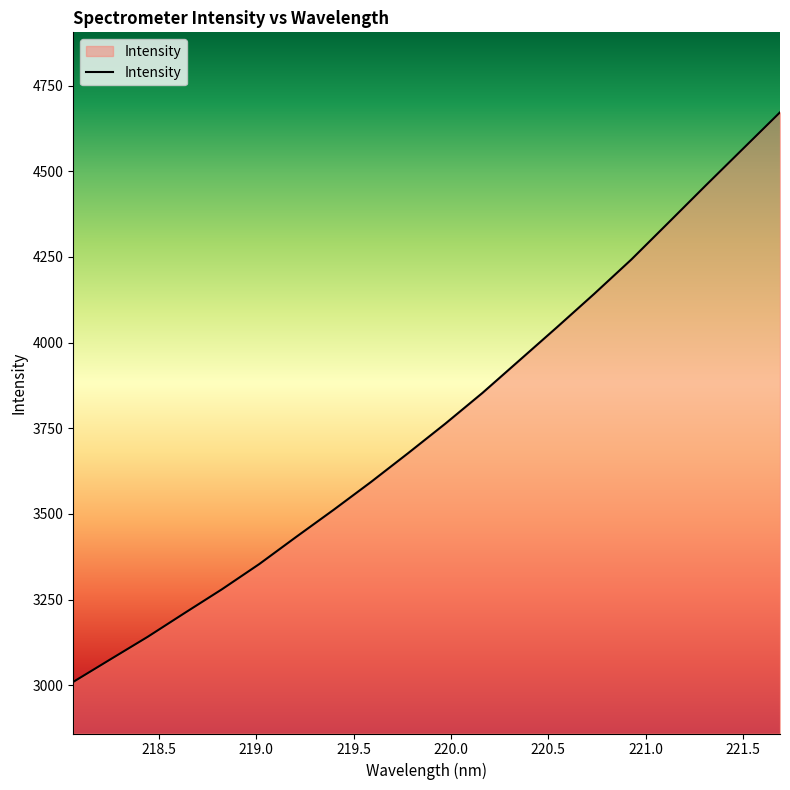

What is the difference between the maximum and minimum values?

1663.0